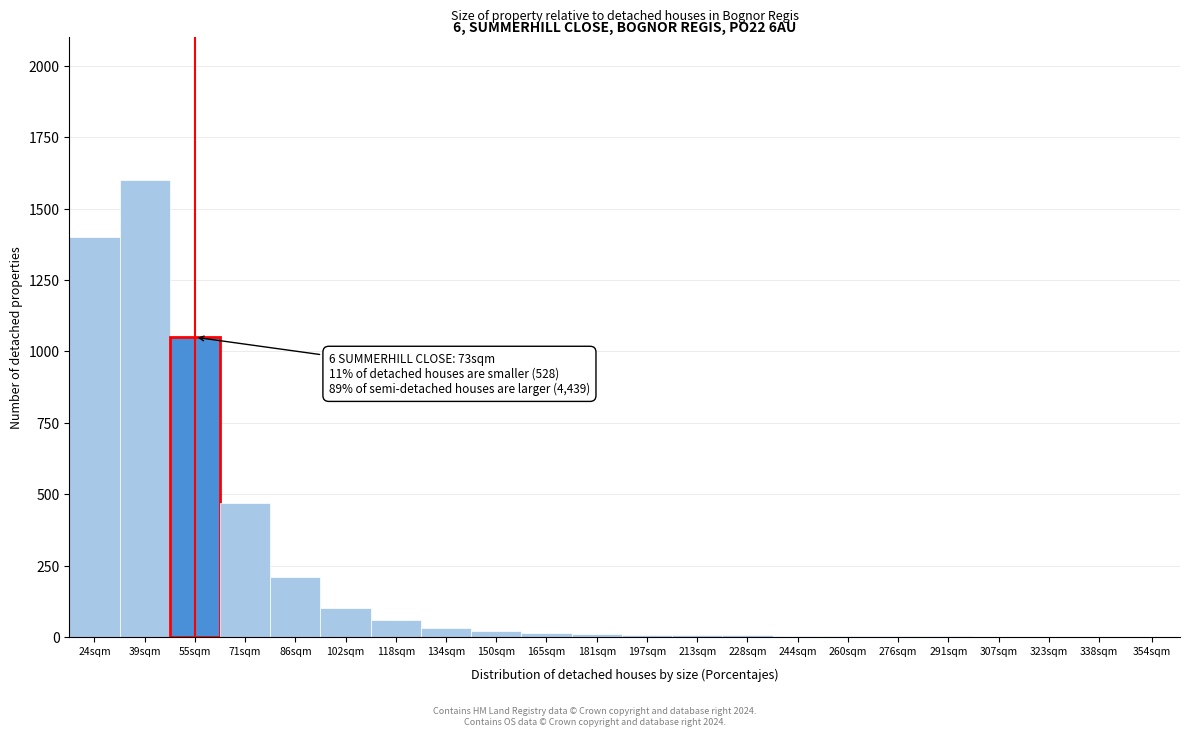

What is the maximum value shown in the chart?

1600